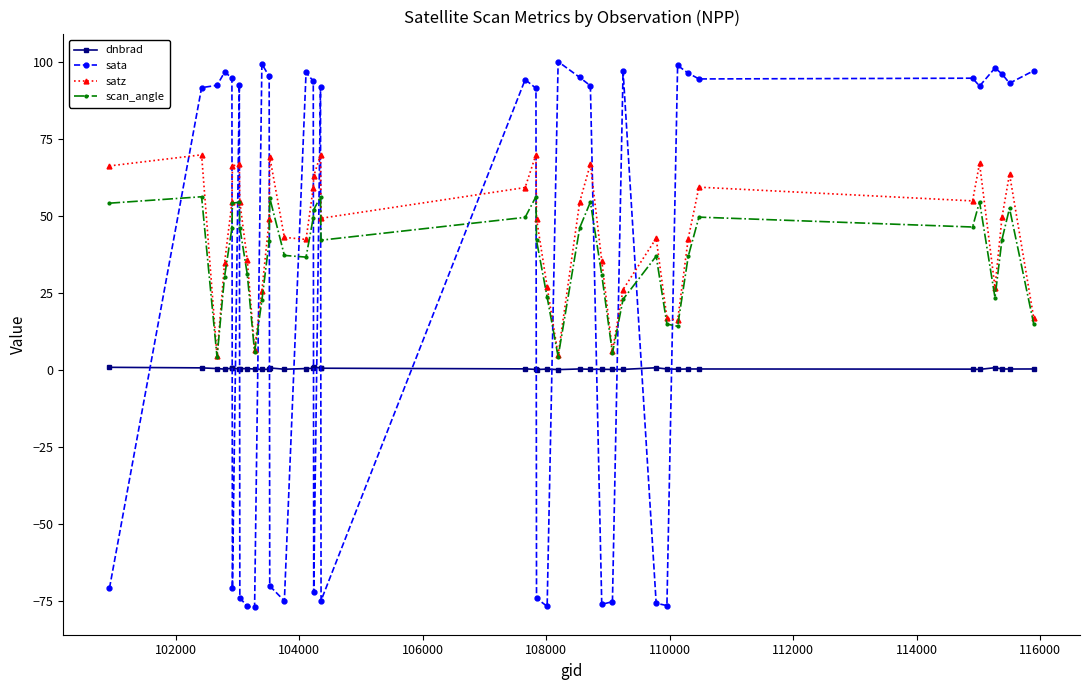

How many values in sata are below zero?

15